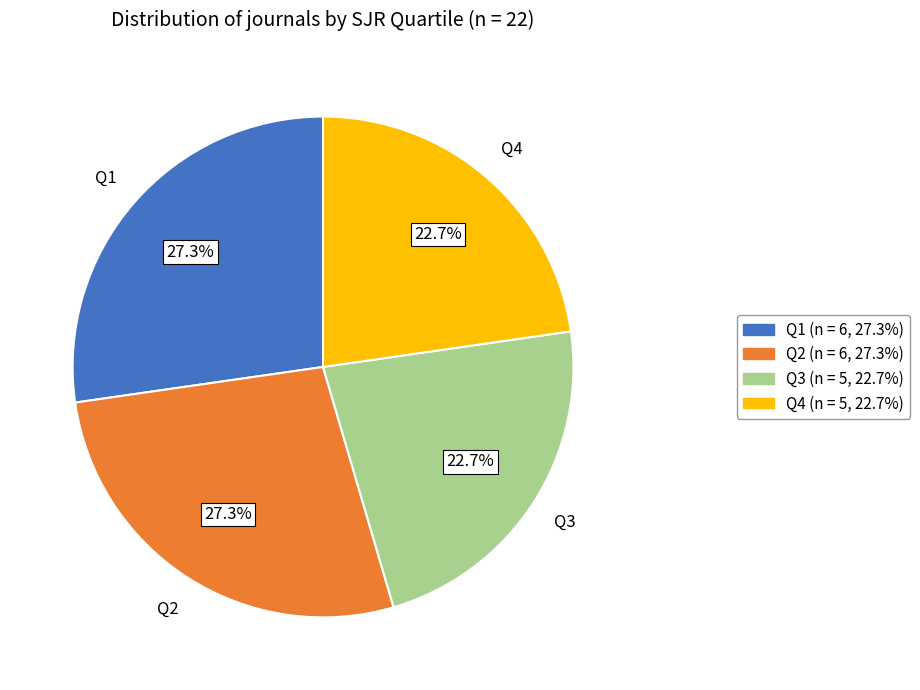

To the nearest percent, what is the difference between the Q1 and Q4 slice percentages?

5%